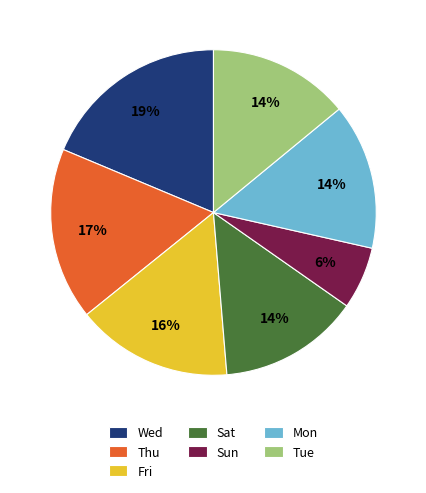

Does Tue represent more than half of the total?

No